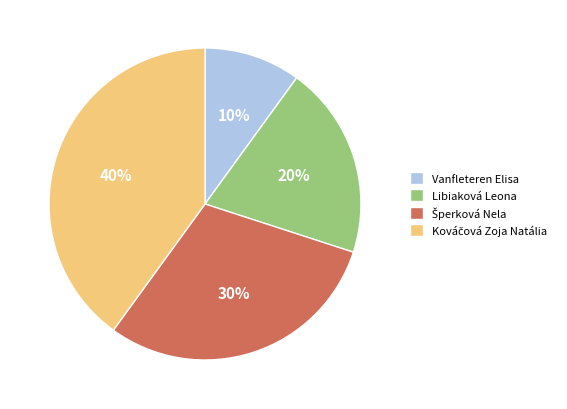

Approximately how many times larger is the value at Vanfleteren Elisa compared to Libiaková Leona?

0.5